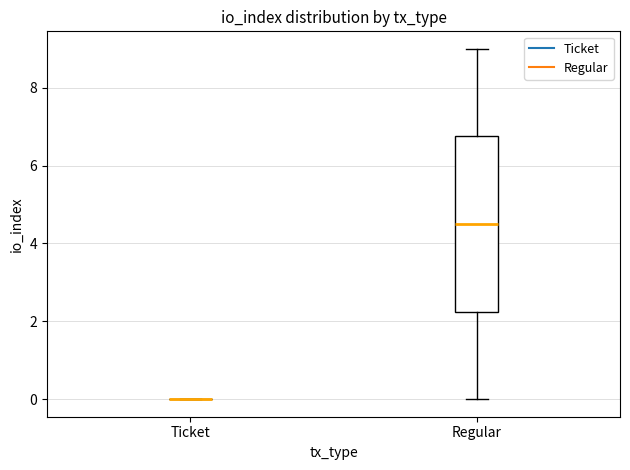

Comparing the boxes themselves (not the whiskers), which one is the tallest?

Regular